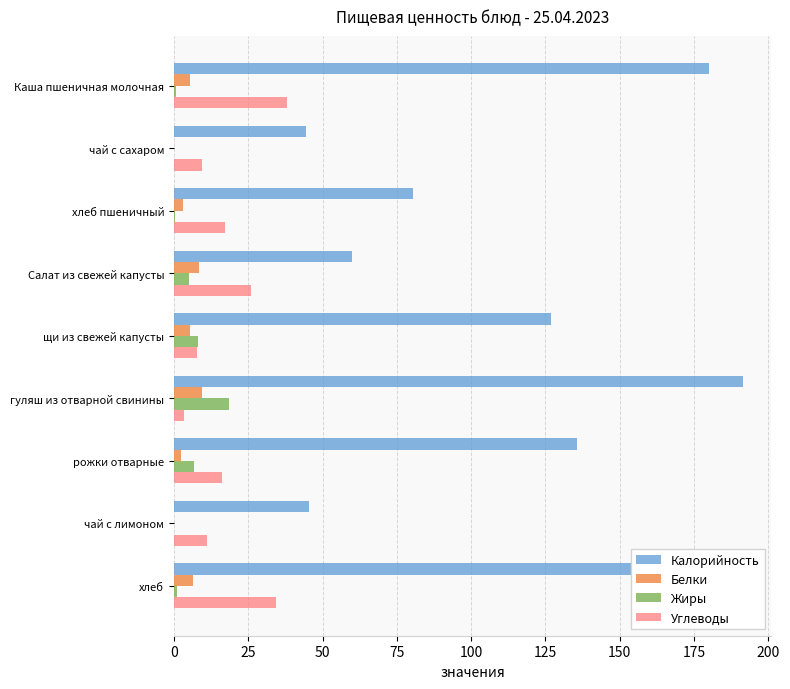

What is the sum of all Калорийность values?

1024.8